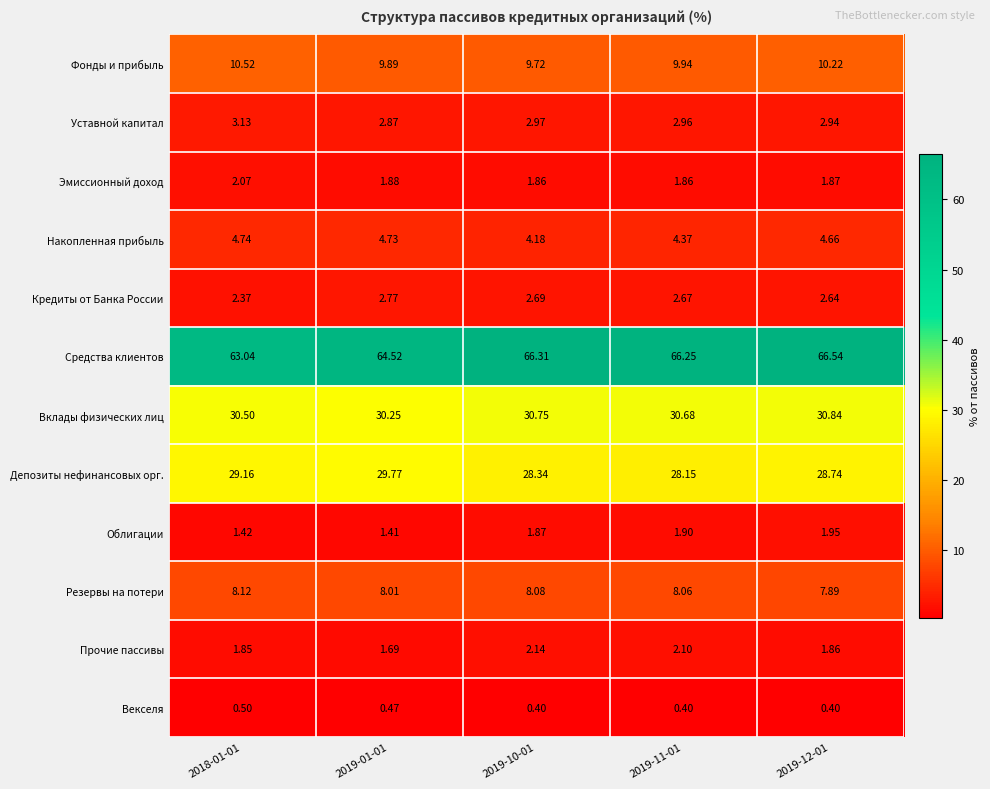

What is the difference between the highest and lowest values at 2018-01-01?

62.5